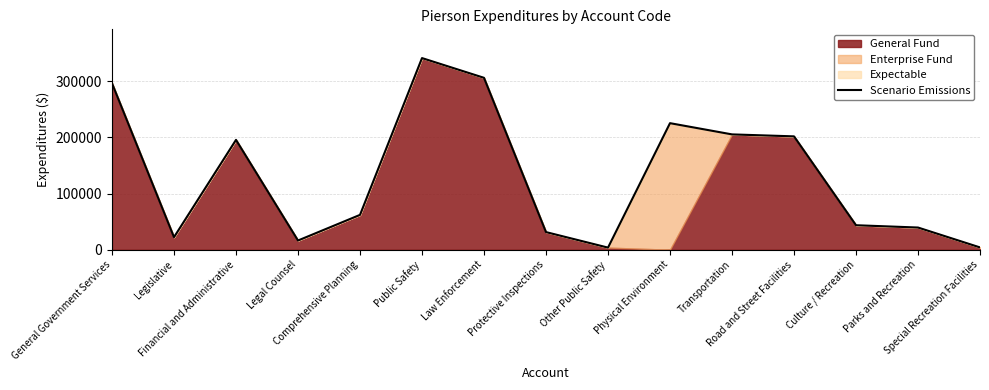

List the labels in order of value, smallest first.

Other Public Safety, Special Recreation Facilities, Legal Counsel, Legislative, Protective Inspections, Parks and Recreation, Culture / Recreation, Comprehensive Planning, Financial and Administrative, Road and Street Facilities, Transportation, Physical Environment, General Government Services, Law Enforcement, Public Safety